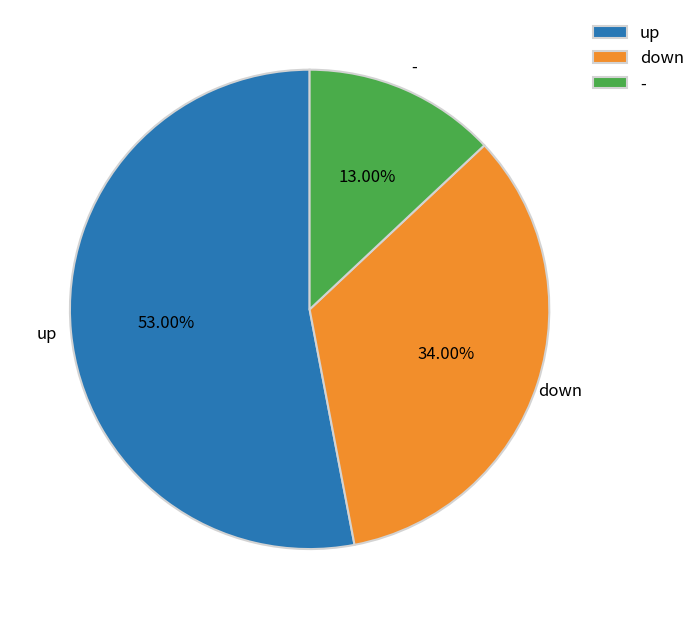

What percentage is the up slice, to the nearest percent?

53%